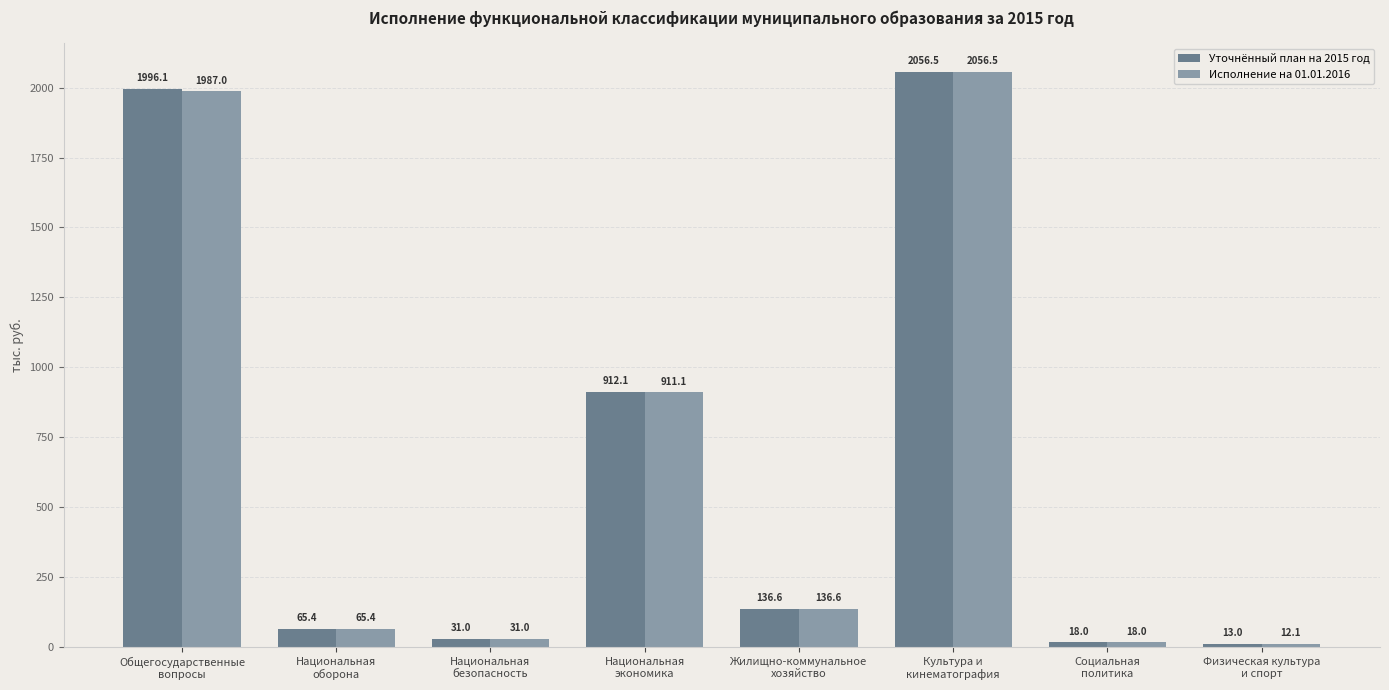

Rank the series by their average value, from lowest to highest.

Исполнение на 01.01.2016, Уточнённый план на 2015 год